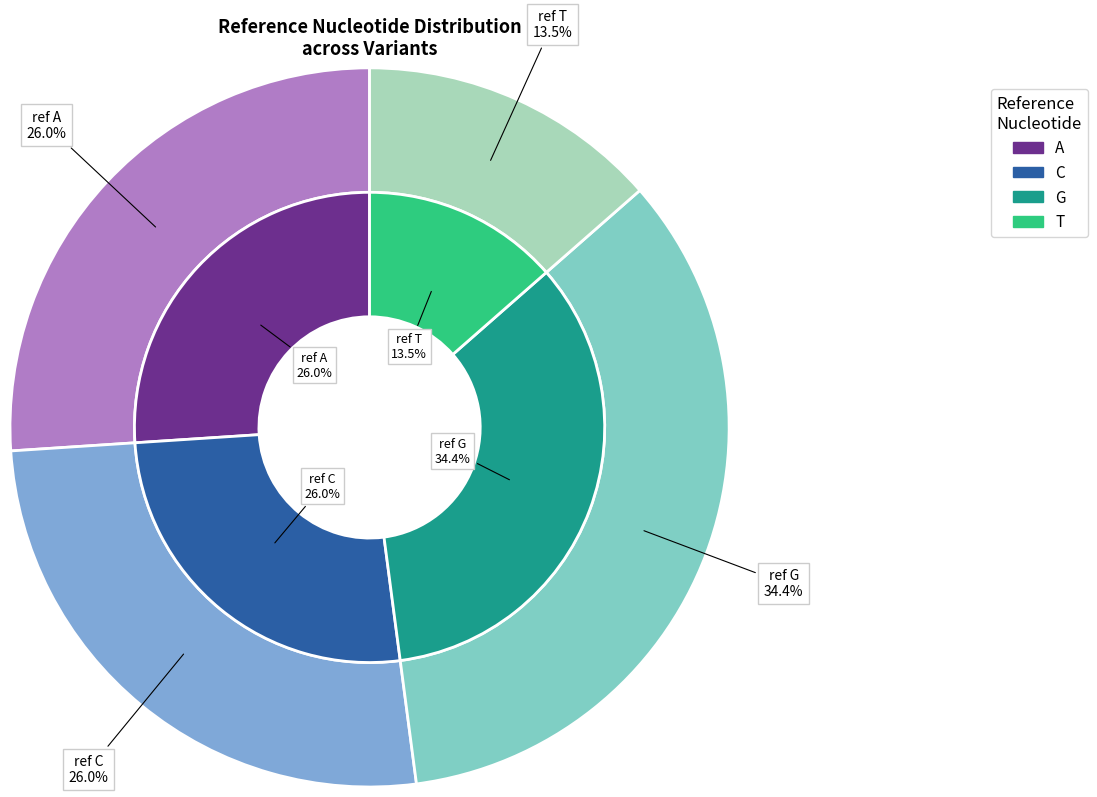

To the nearest percent, what is the average slice percentage?

25%